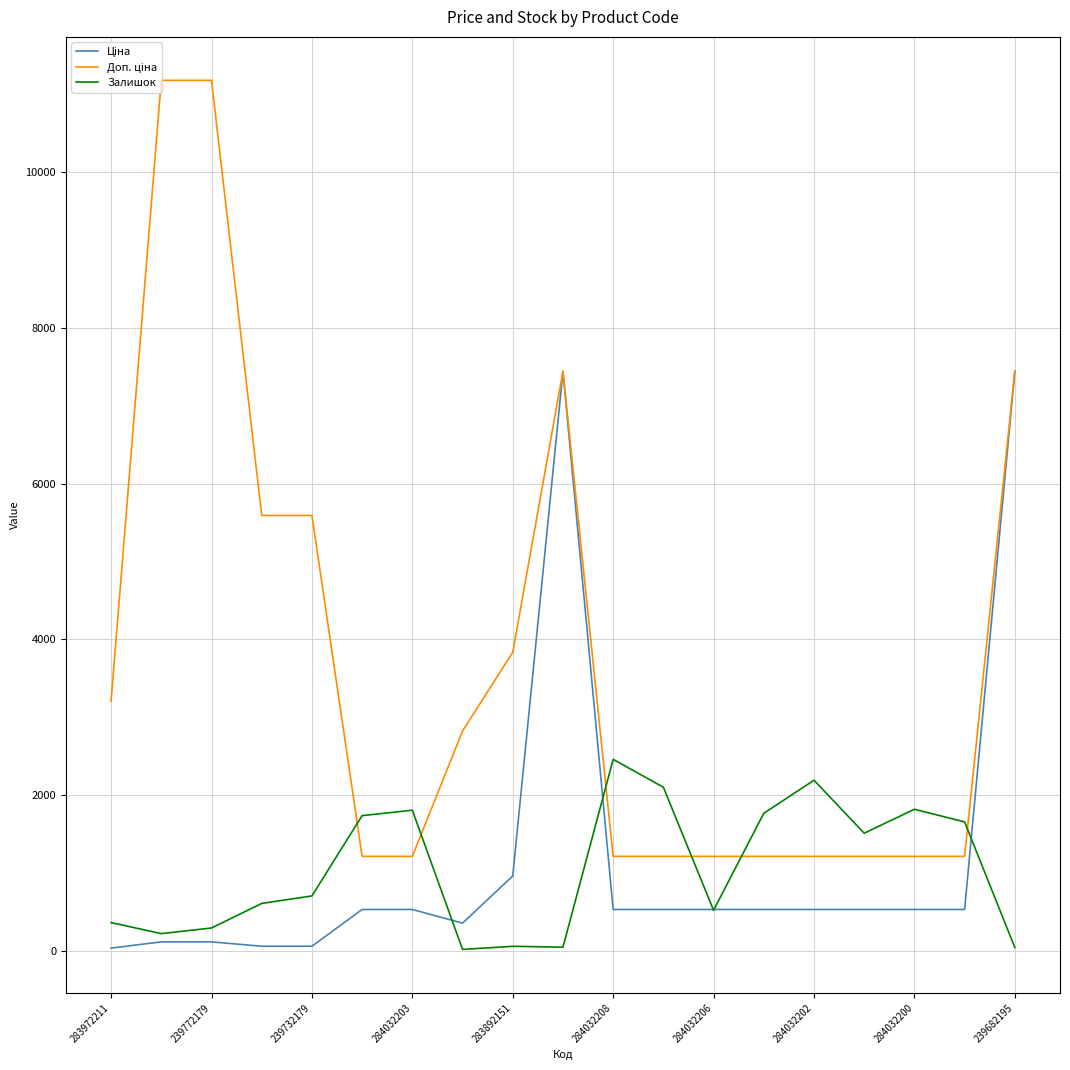

Does the chart display data point markers on the line(s)?

No